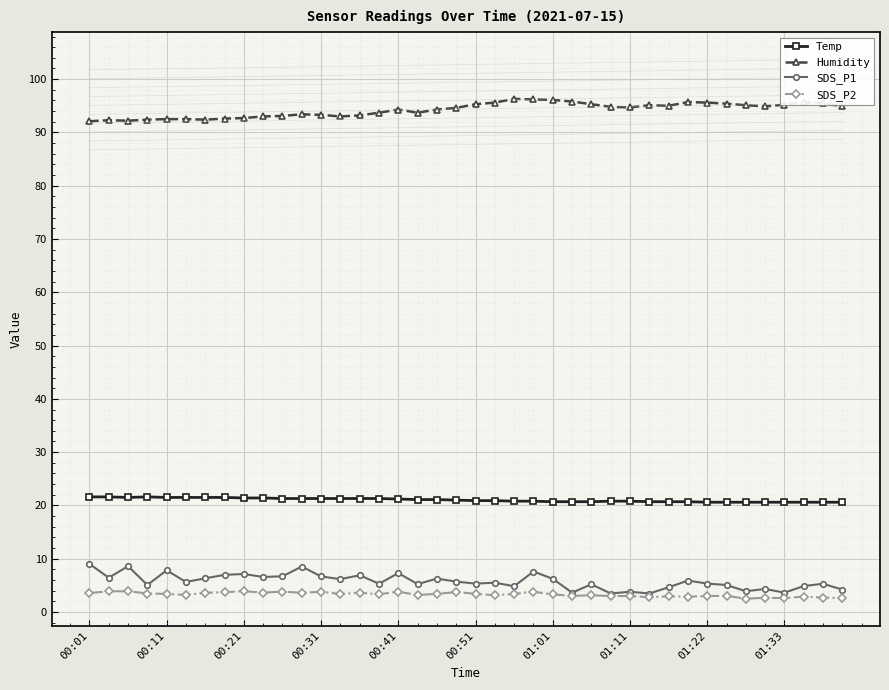

What is the maximum value shown in the chart?

96.3